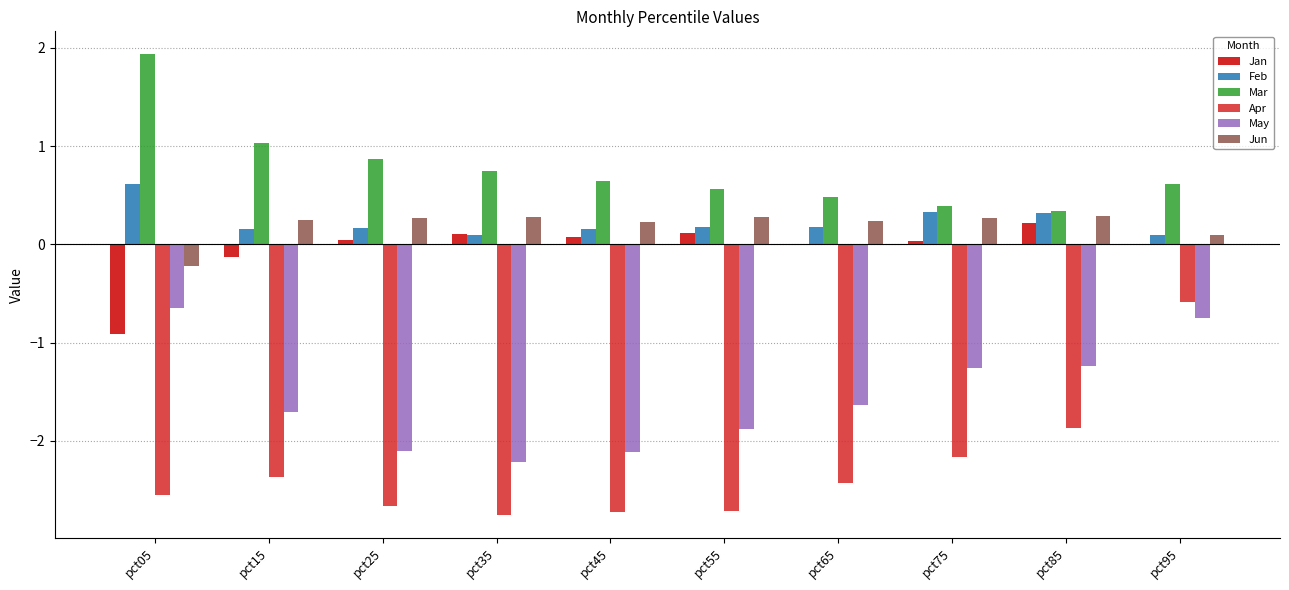

What are all the series names shown in the legend?

Jan, Feb, Mar, Apr, May, Jun